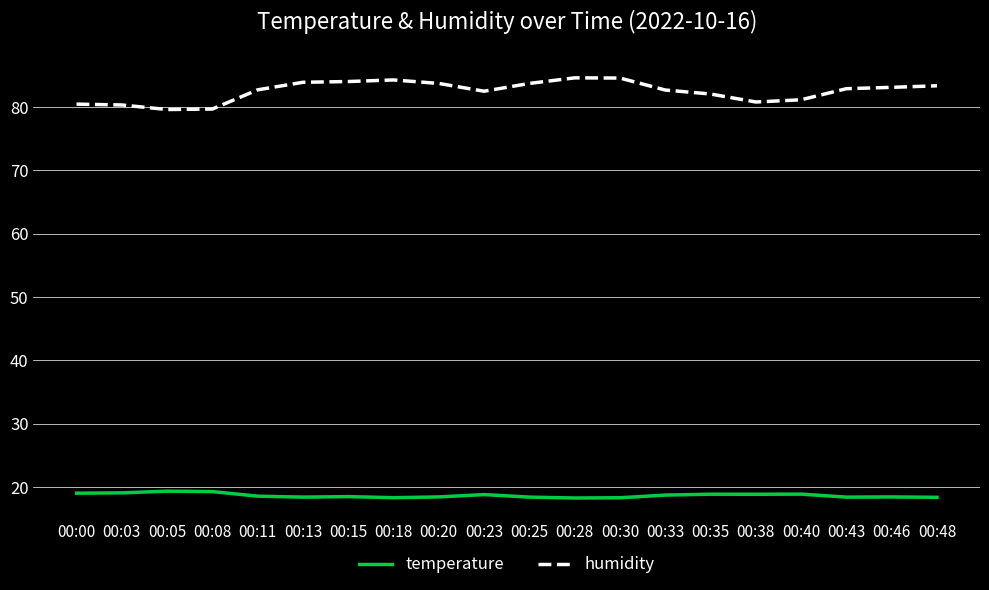

True or false: temperature and humidity cross at least once.

False